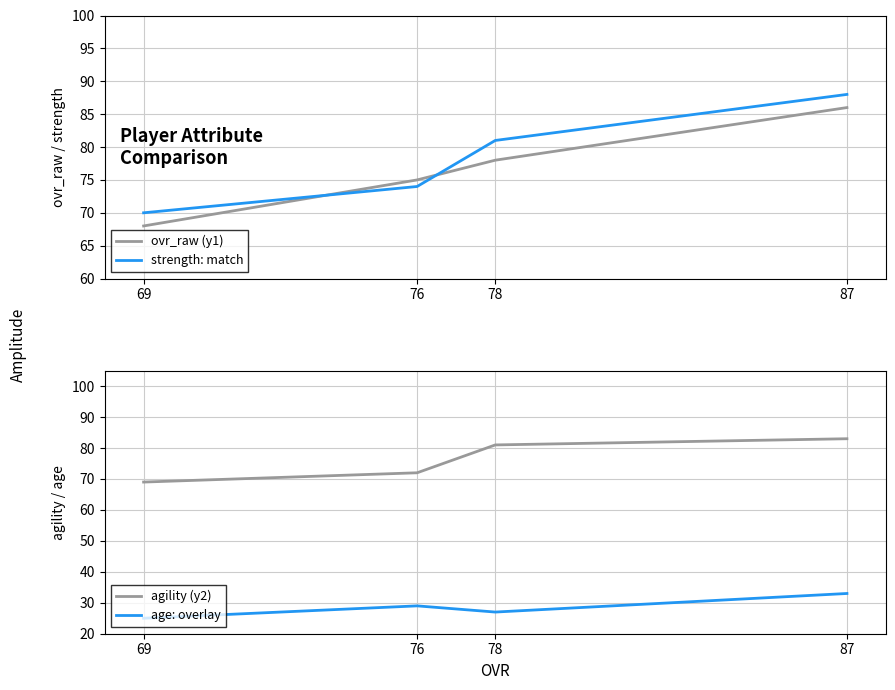

Reading left to right, extract all data points from this chart.

ovr_raw (y1): 87=86	78=78	76=75	69=68
strength: match: 87=88	78=81	76=74	69=70
agility (y2): 87=83	78=81	76=72	69=69
age: overlay: 87=33	78=27	76=29	69=25